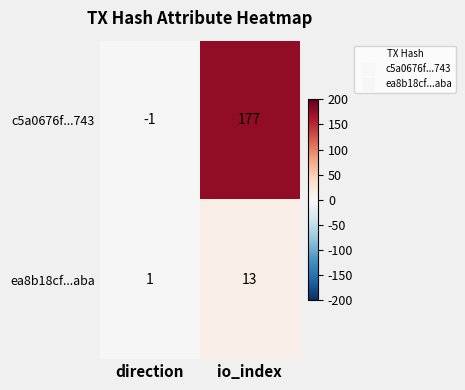

Reading left to right, extract all data points from this chart.

c5a0676f...743: -1	177
ea8b18cf...aba: 1	13